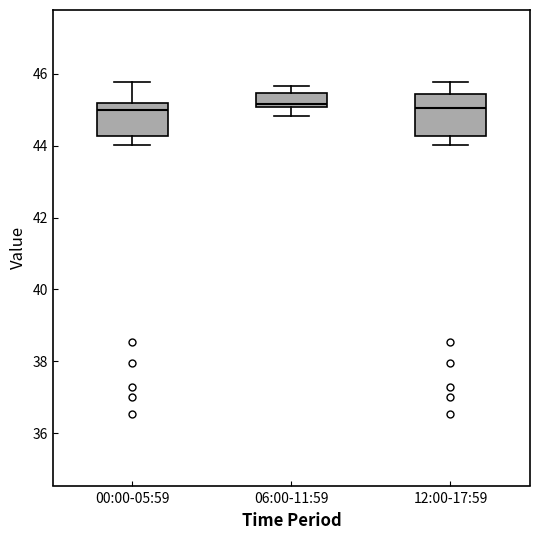

Reading left to right, transcribe this box plot: for each box, give where its median line is, the range the box spans, and where its two whiskers end, as read against the y-axis. The values are not printed on the chart, so give them approximately, as read against the axis.

00:00-05:59: median 45.0, box 44.2 to 45.2, whiskers 44.0 to 45.8
06:00-11:59: median 45.2, box 45.0 to 45.4, whiskers 44.8 to 45.6
12:00-17:59: median 45.0, box 44.2 to 45.4, whiskers 44.0 to 45.8